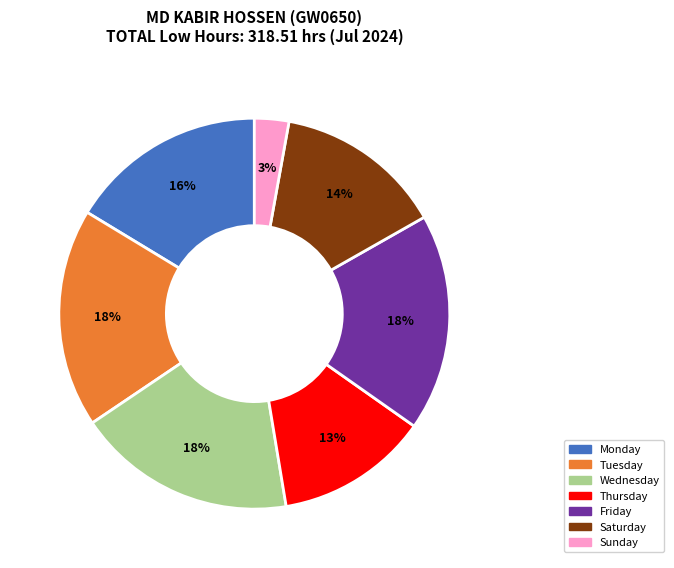

Is there a majority slice in this chart?

No